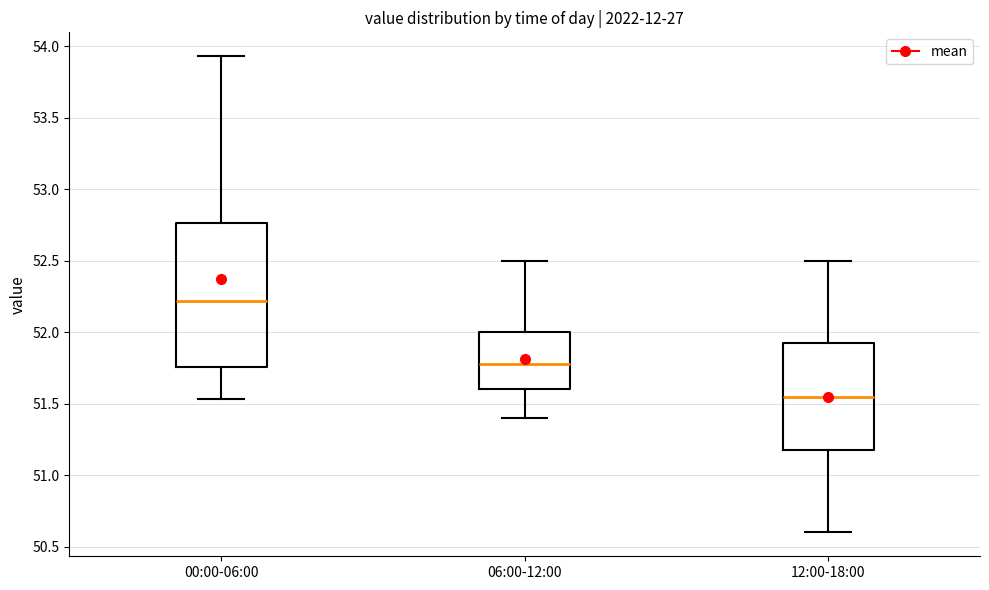

Reading left to right, read every box against the y-axis: the position of its median line, the range the box covers, and the ends of its whiskers. The values are not printed on the chart, so give them approximately, as read against the axis.

00:00-06:00: median 52.20, box 51.75 to 52.75, whiskers 51.55 to 53.95
06:00-12:00: median 51.80, box 51.60 to 52.00, whiskers 51.40 to 52.50
12:00-18:00: median 51.55, box 51.20 to 51.95, whiskers 50.60 to 52.50